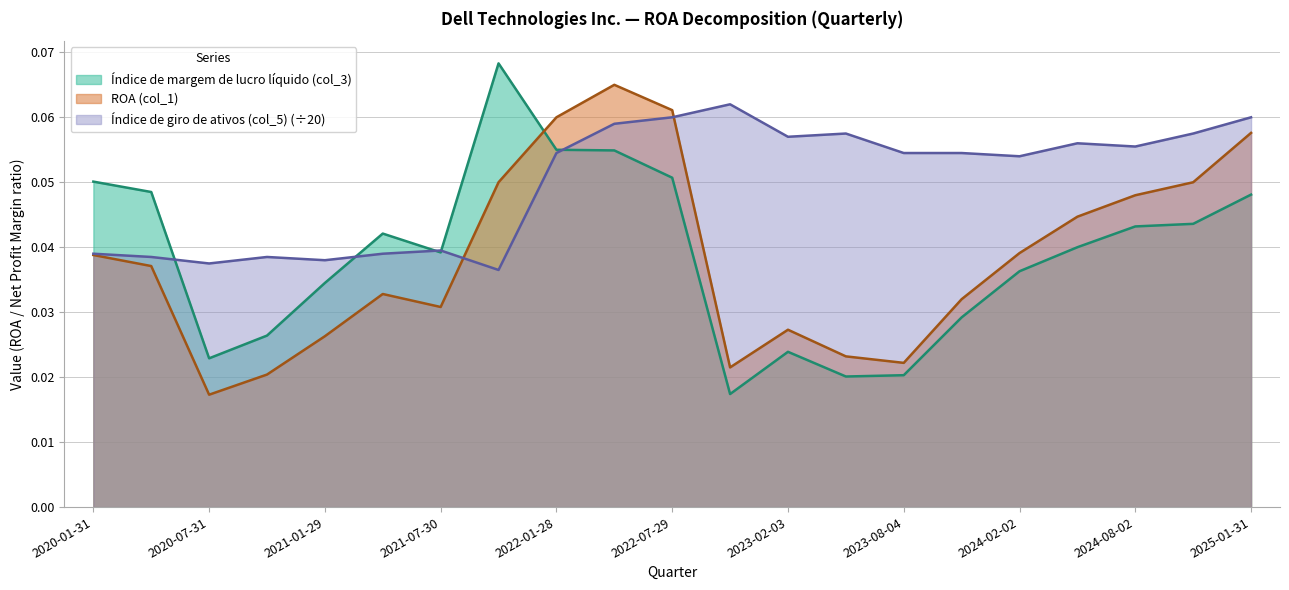

What is the label of the 2nd point from the right?

2024-11-01